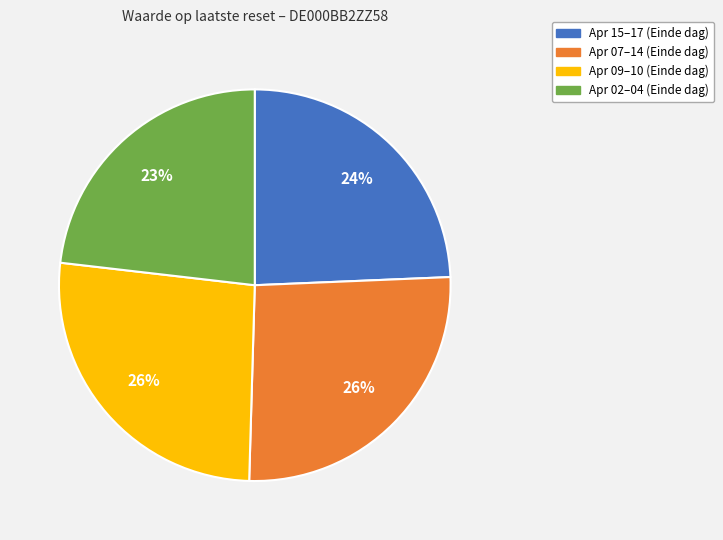

To the nearest percent, what is the difference between the largest and smallest slice percentages?

3%